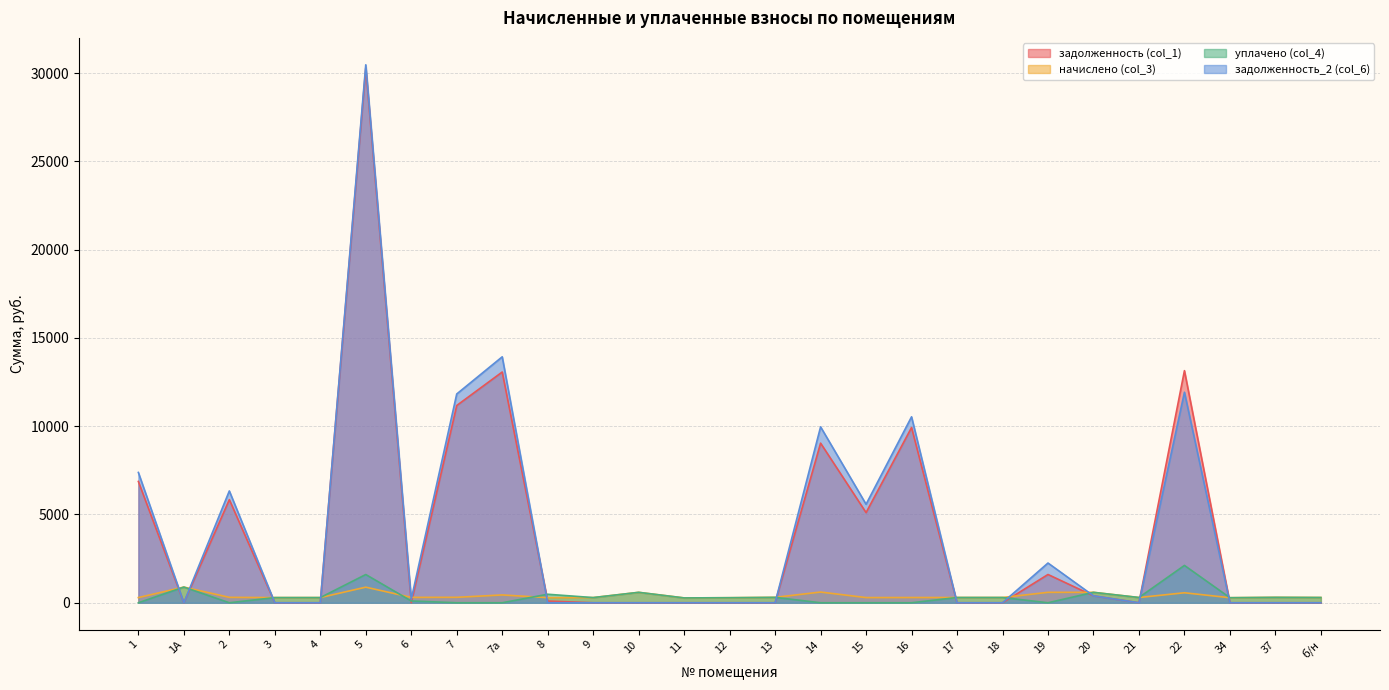

Does the chart display data point markers on the line(s)?

No